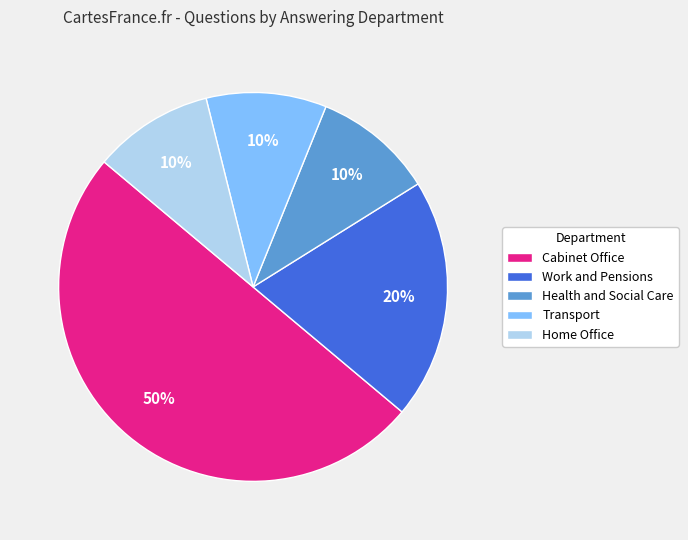

The Home Office slice represents 10% of the pie. True or false?

True